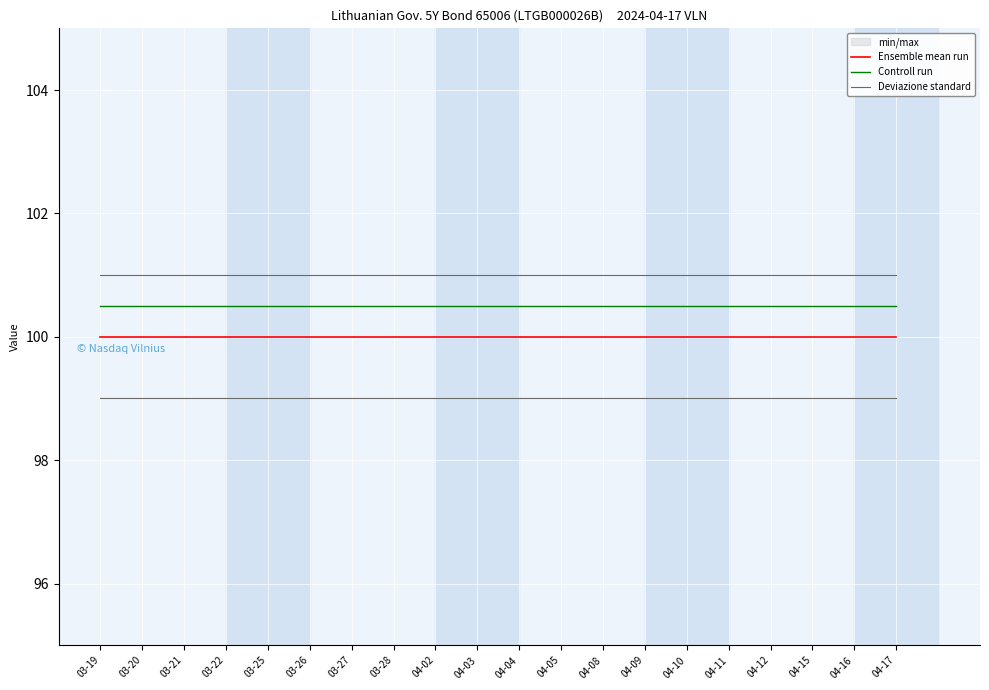

Which series has the largest total across all categories?

Deviazione standard